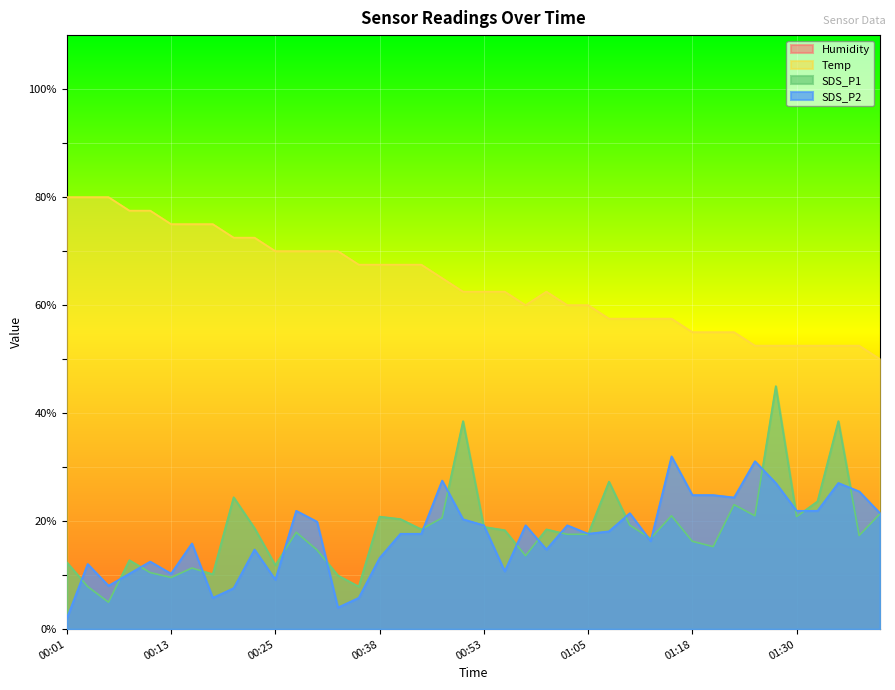

Between 00:35 and 01:25, which series saw the biggest shift?

SDS_P2